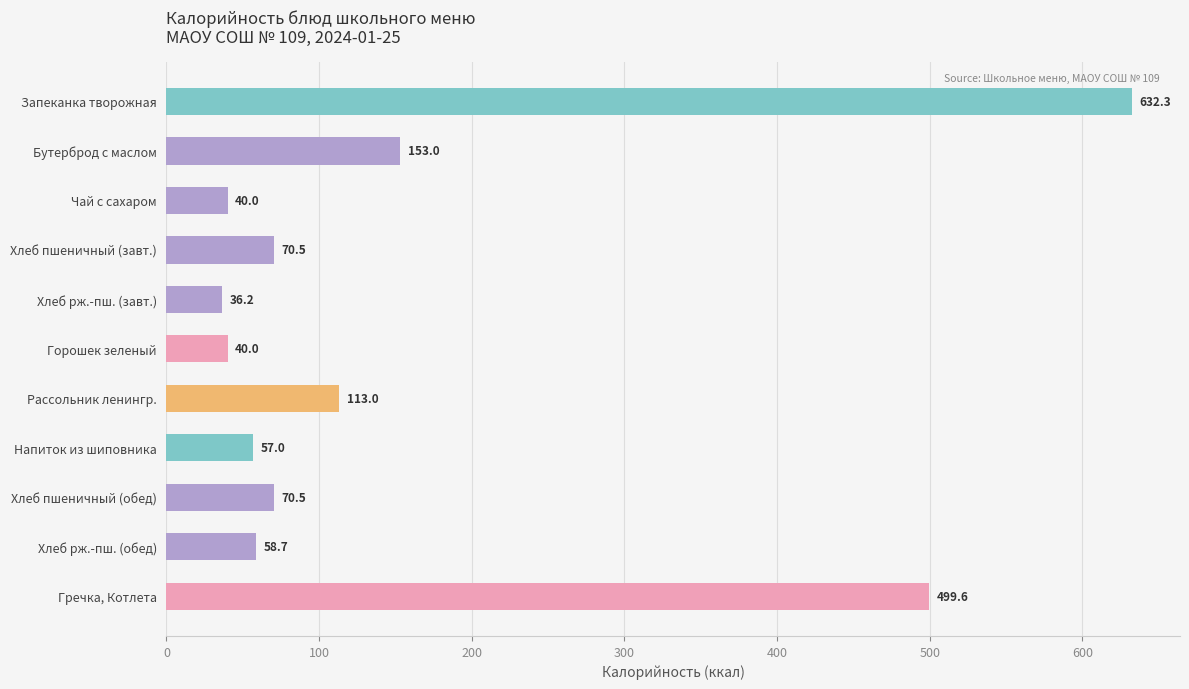

Between Чай с сахаром and Напиток из шиповника, which is larger?

Напиток из шиповника